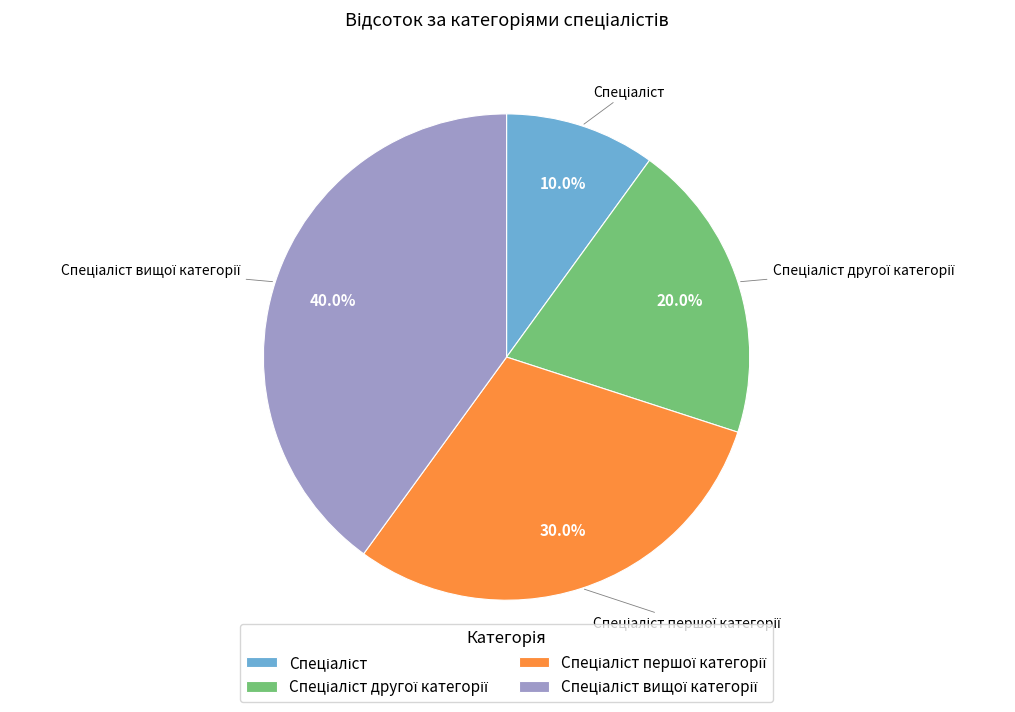

Does any single category account for the majority?

No